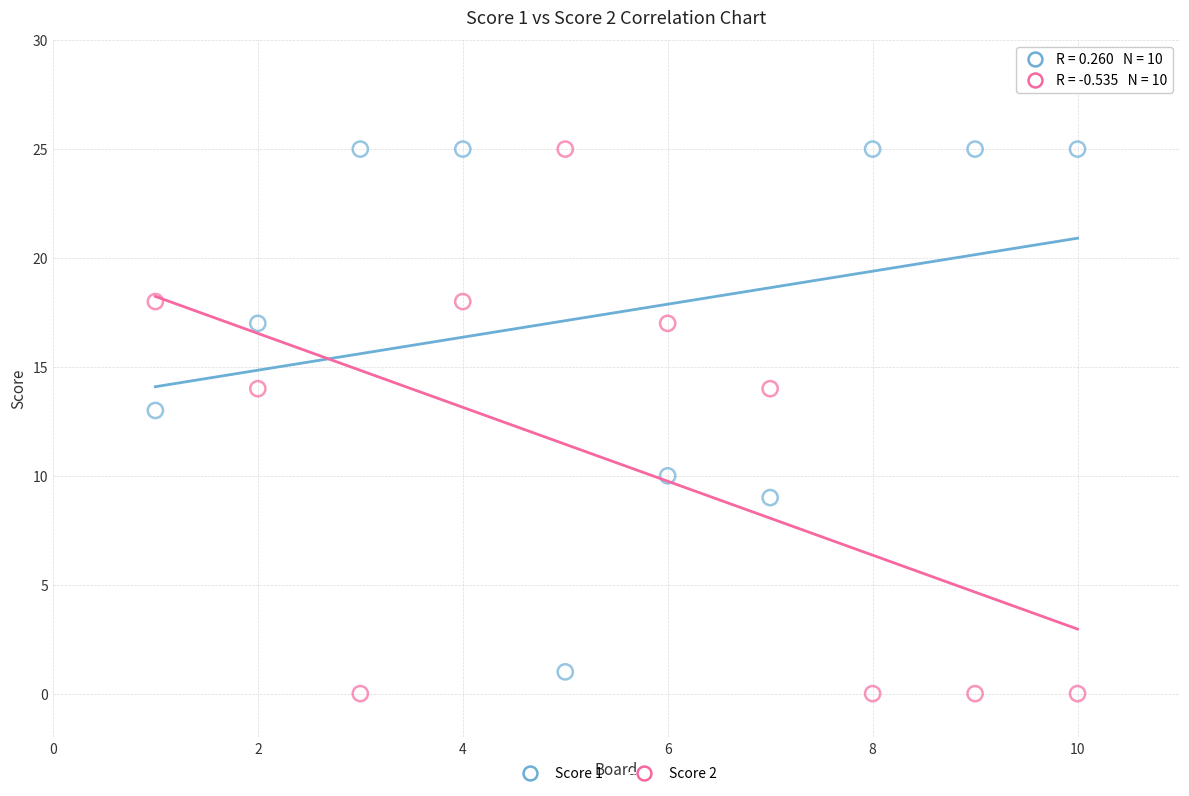

What are all the series names shown in the legend?

Score 1, Score 2